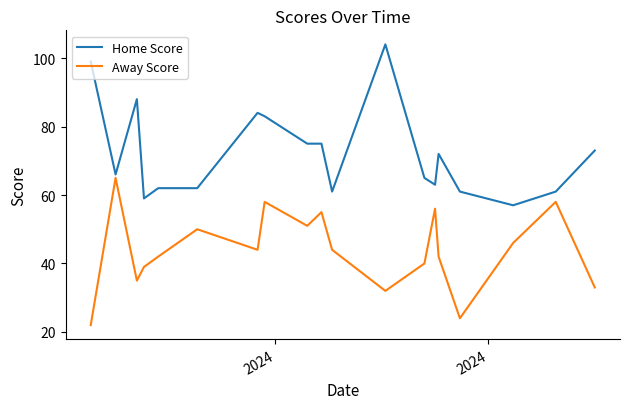

What is the maximum value for Away Score?

65